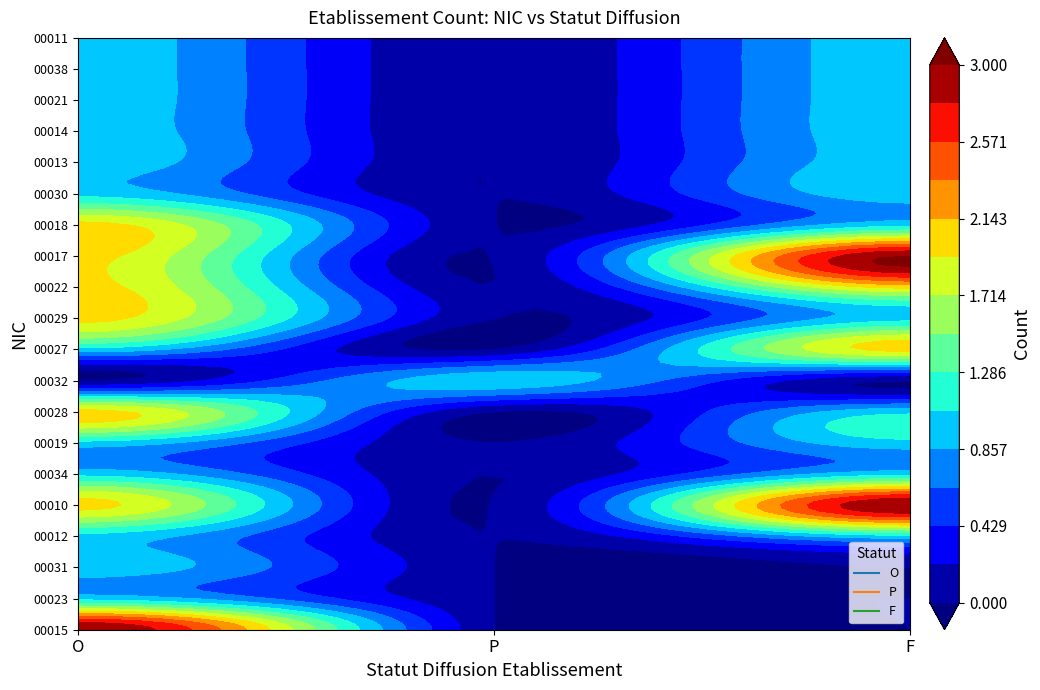

What is the average value of the 00021 series?

1